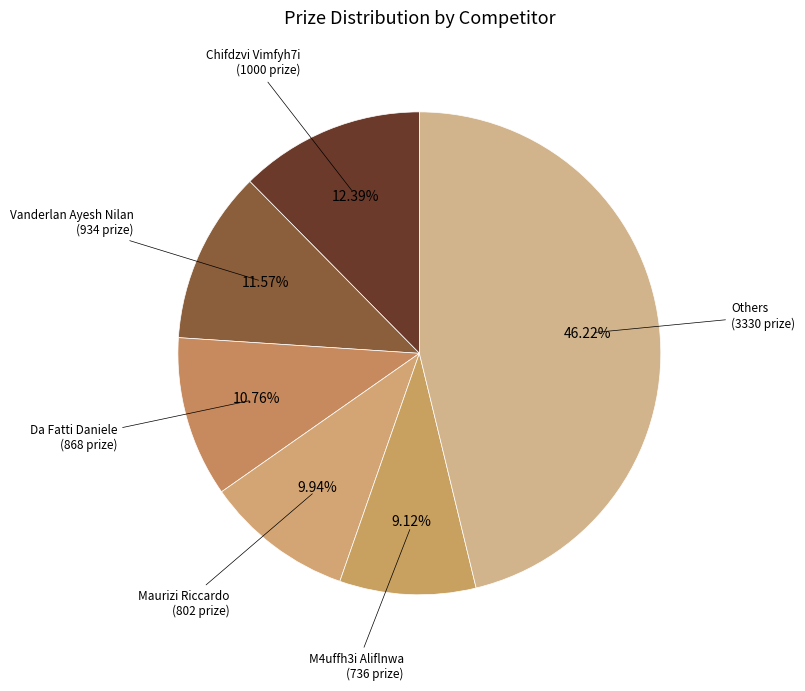

Count the number of slices in the pie.

6